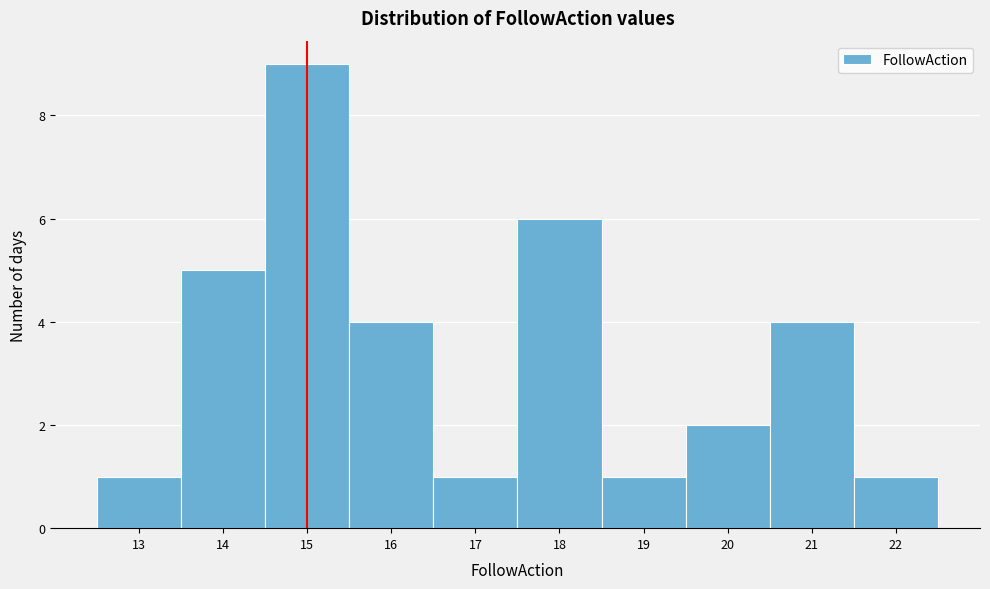

Reading left to right, list every bar in this chart as the range it spans on the x-axis followed by its height. The values are not printed on the chart, so give them approximately, as read against the axis.

12.5 to 13.5: 1
13.5 to 14.5: 5
14.5 to 15.5: 9
15.5 to 16.5: 4
16.5 to 17.5: 1
17.5 to 18.5: 6
18.5 to 19.5: 1
19.5 to 20.5: 2
20.5 to 21.5: 4
21.5 to 22.5: 1